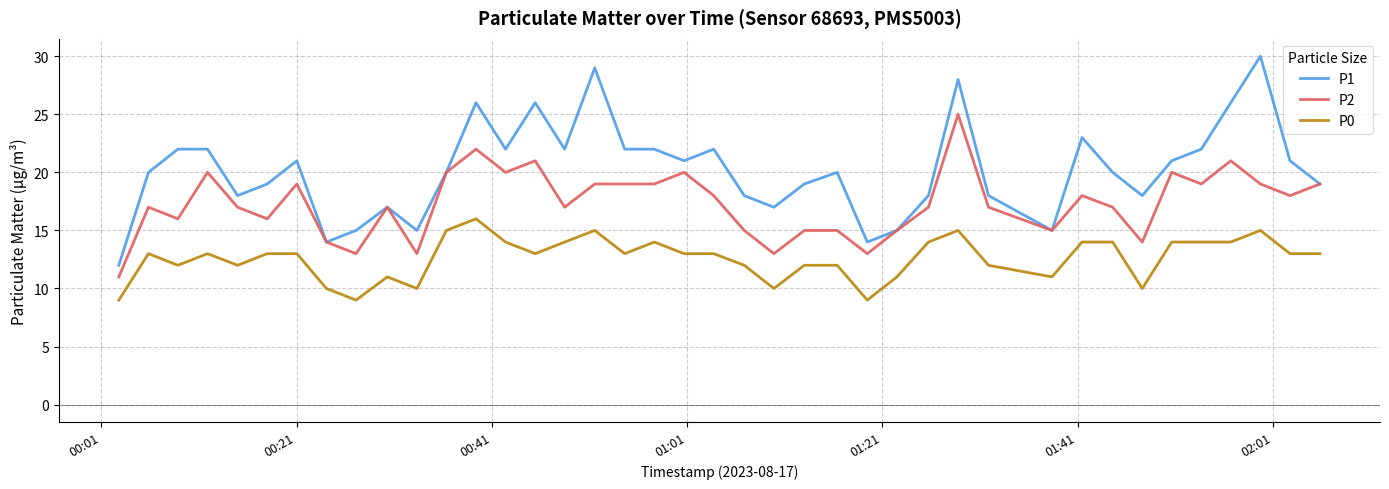

What is the sum of all P1 values?

809